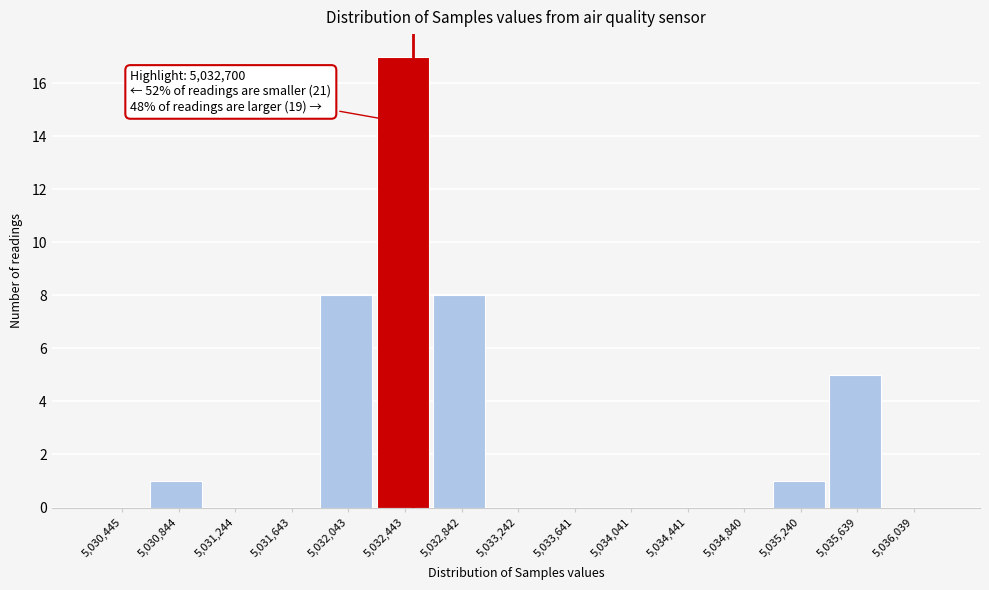

Reading left to right, extract all data points from this chart.

5,030,445=0	5,030,844=1	5,031,244=0	5,031,643=0	5,032,043=8	5,032,443=17	5,032,842=8	5,033,242=0	5,033,641=0	5,034,041=0	5,034,441=0	5,034,840=0	5,035,240=1	5,035,639=5	5,036,039=0